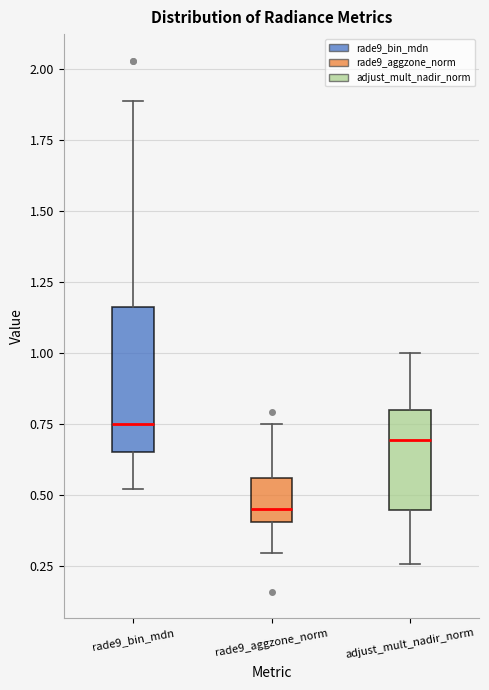

Which box's median line is the highest?

rade9_bin_mdn